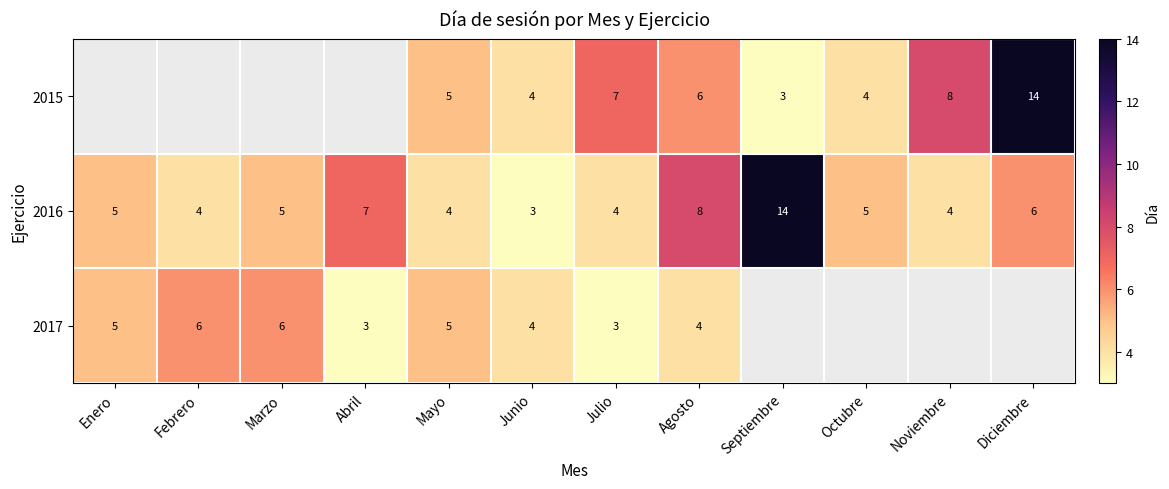

What is the maximum value shown in the chart?

14.0